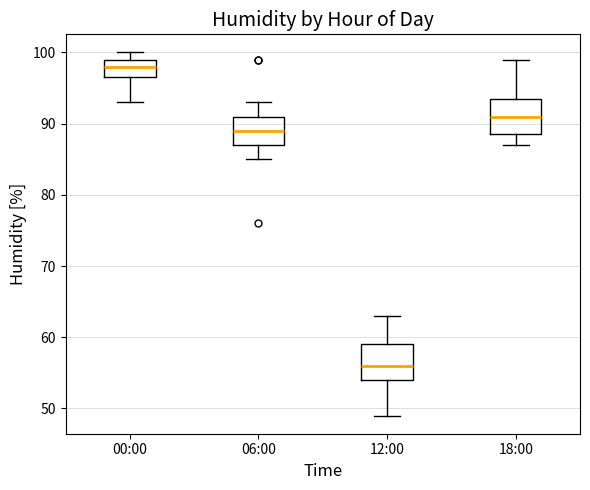

Which box has the highest median line?

00:00